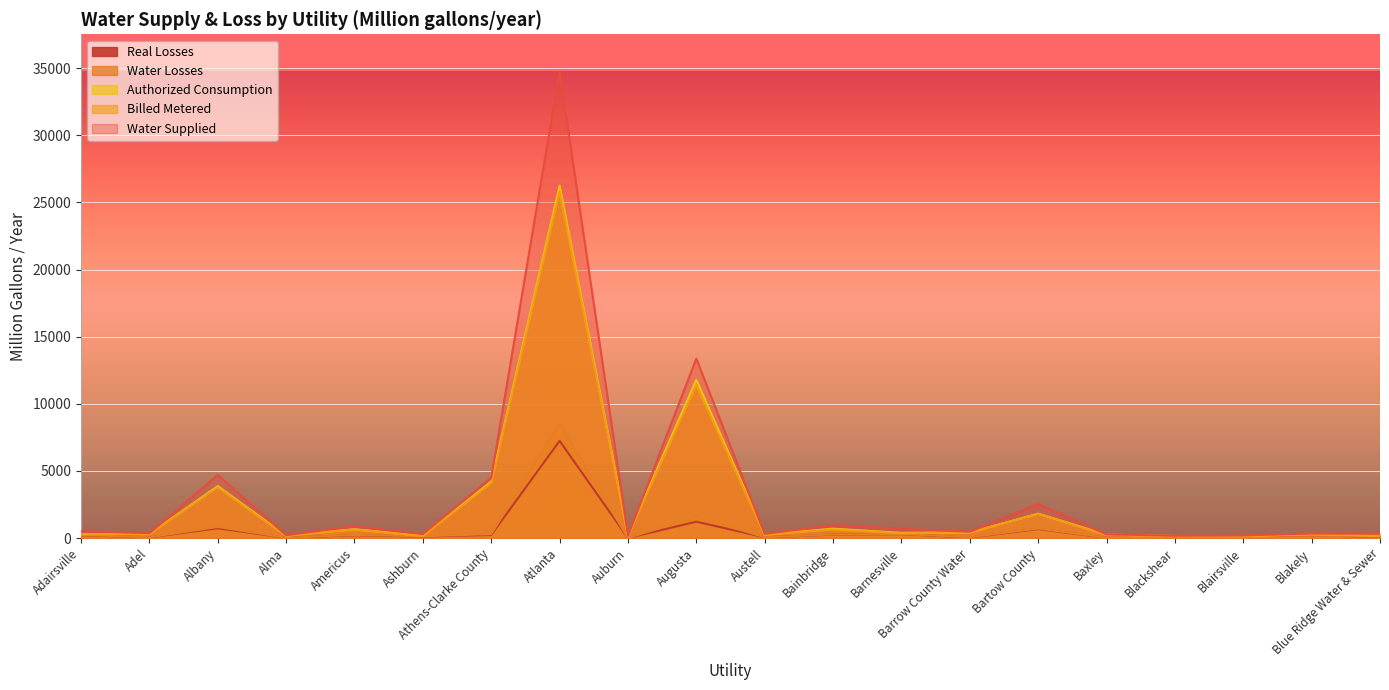

True or false: Authorized Consumption and Real Losses intersect in this chart.

False